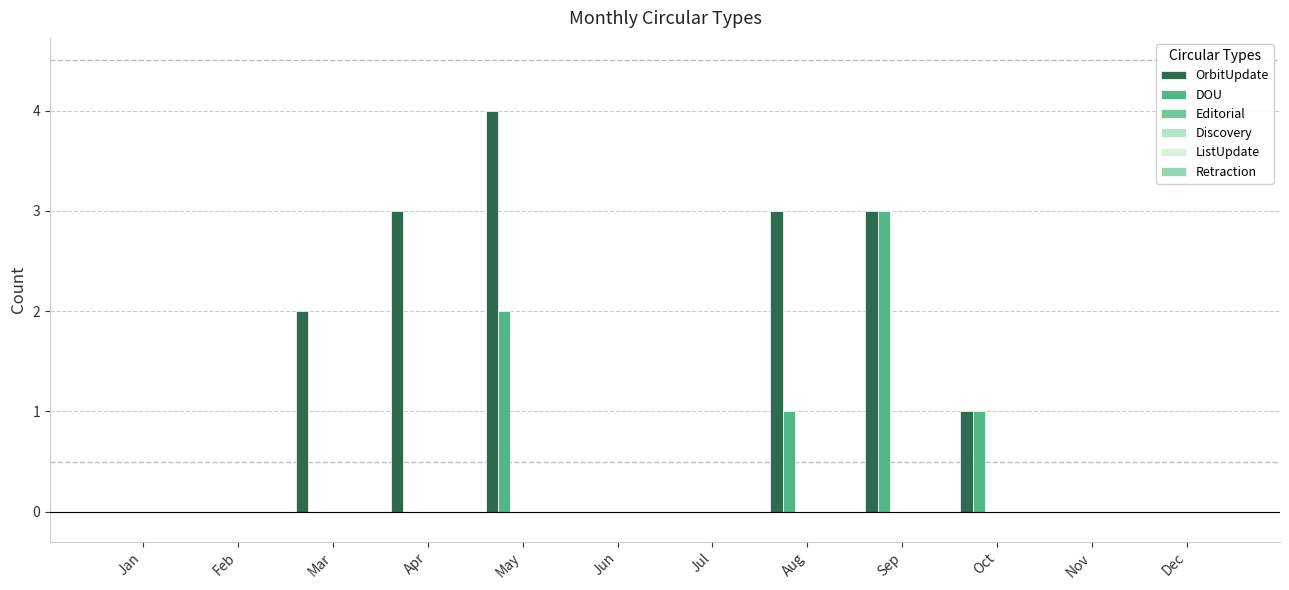

What is the sum of all DOU values?

7